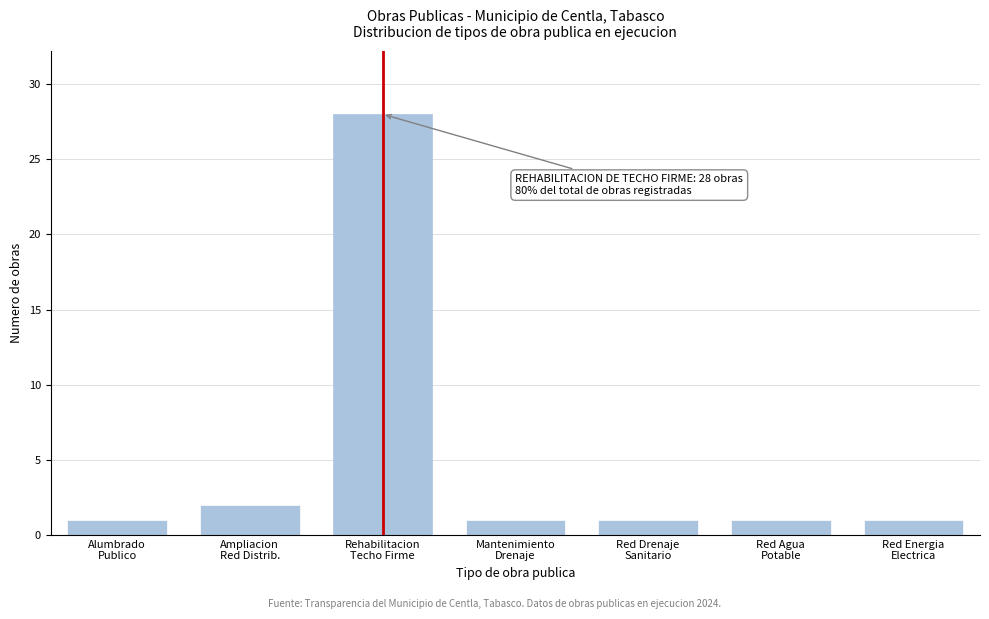

Reading right to left, extract all data points from this chart.

1	1	1	1	28	2	1